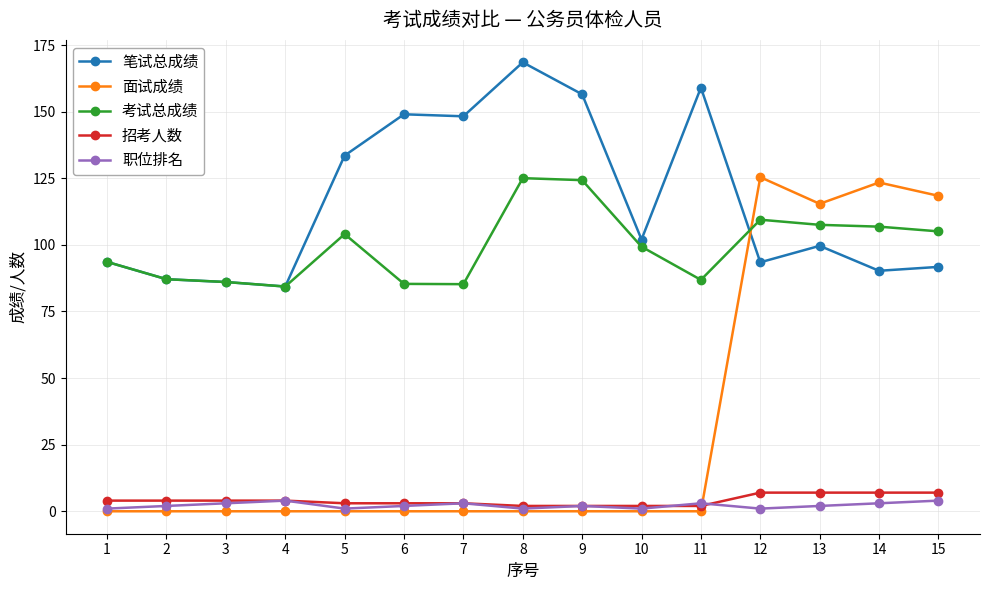

What is the value of the 招考人数 point at the 7th from the left?

3.0